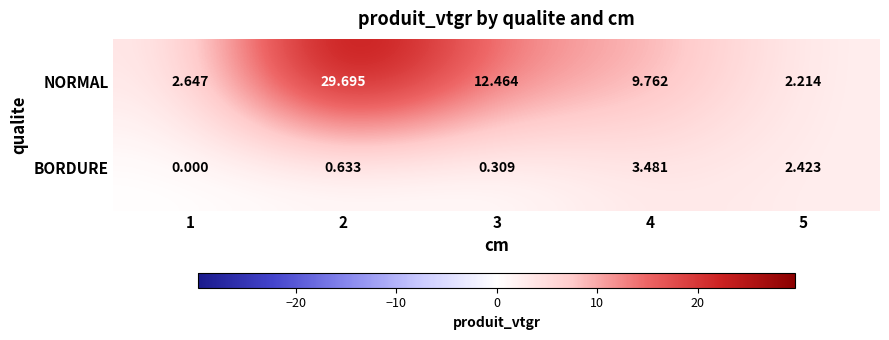

Which series has the largest total across all categories?

NORMAL